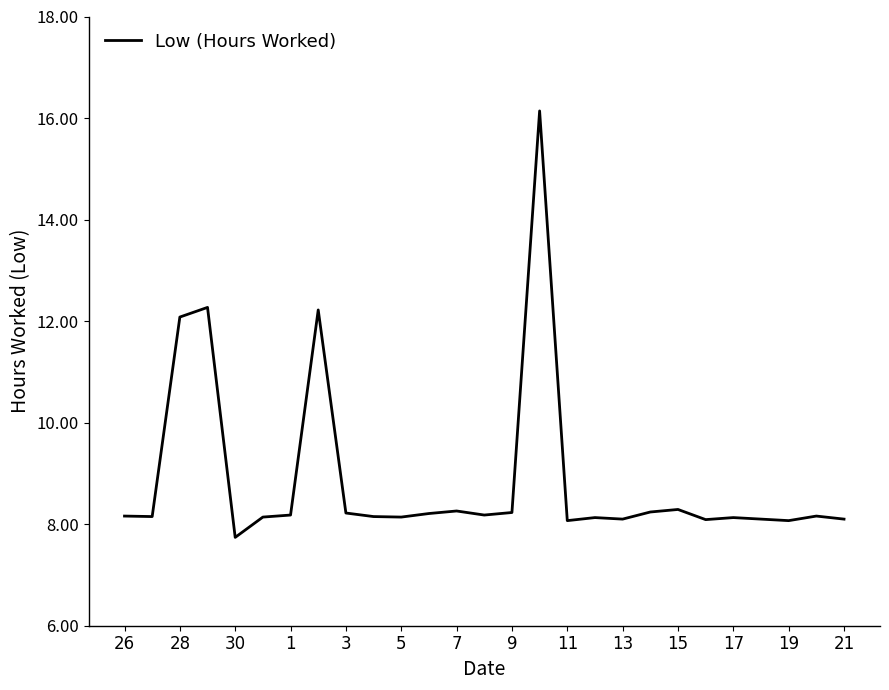

What is the difference between the maximum and minimum values?

8.4